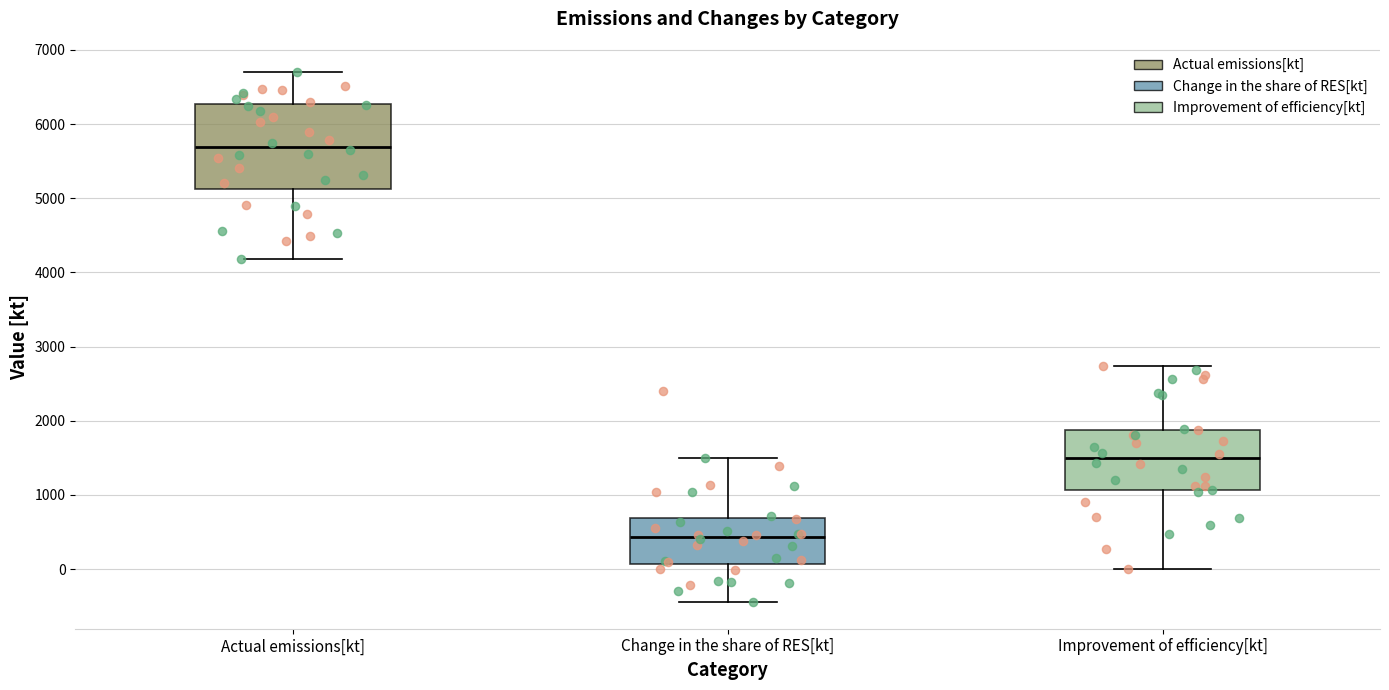

Which box has the lowest median line?

Change in the share of RES[kt]